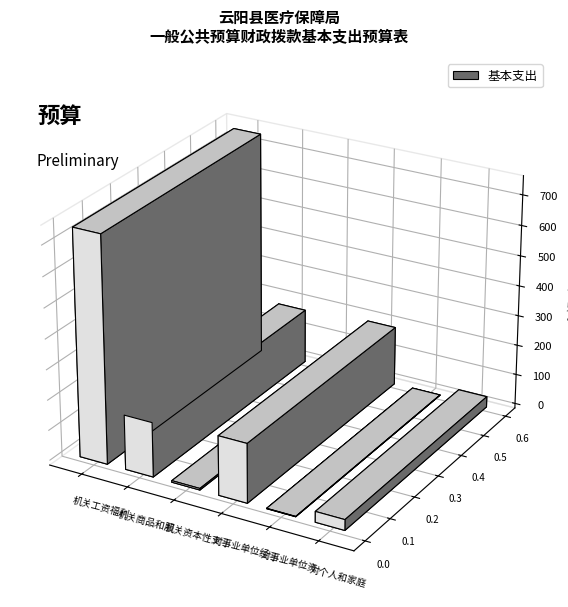

At which label is the value closest to 373?

对事业单位经常性补助